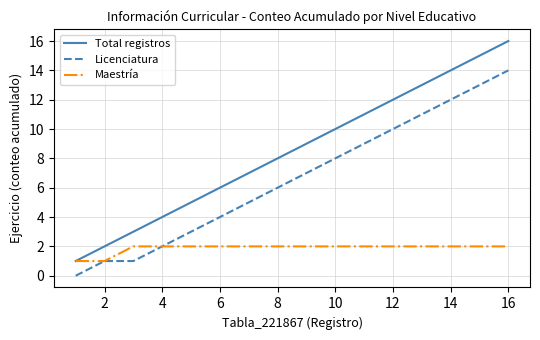

What is the sum of all Licenciatura values?

106